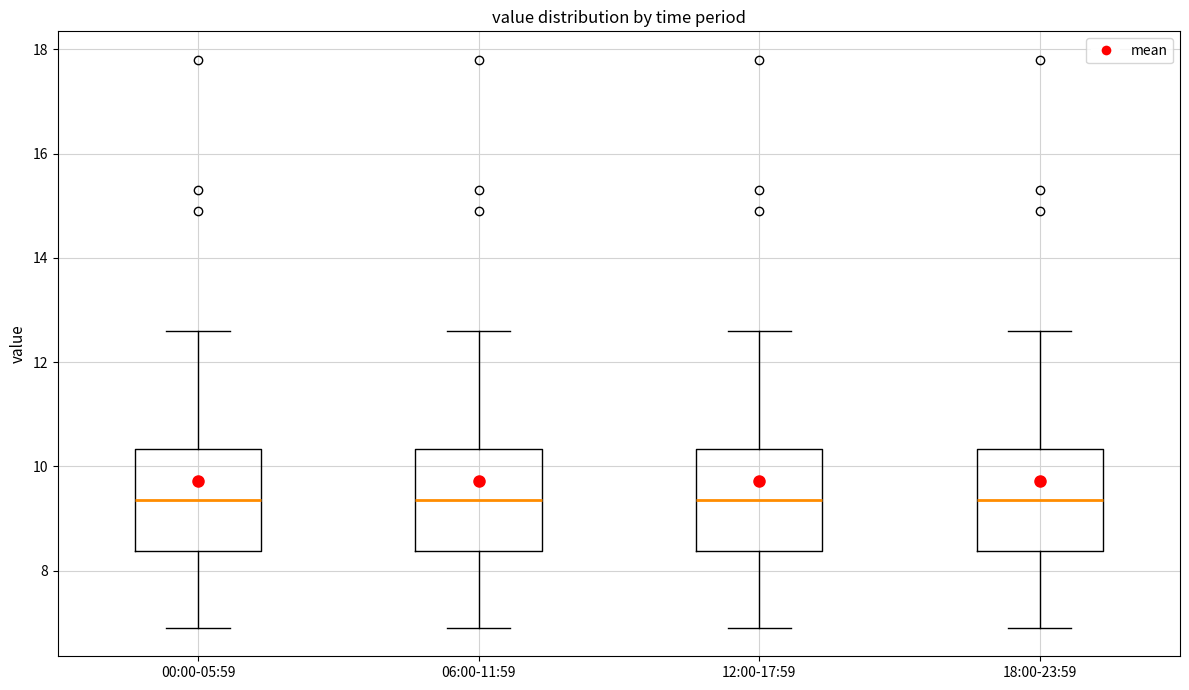

Reading left to right, read every box against the y-axis: the position of its median line, the range the box covers, and the ends of its whiskers. The values are not printed on the chart, so give them approximately, as read against the axis.

00:00-05:59: median 9.4, box 8.4 to 10.4, whiskers 7.0 to 12.6
06:00-11:59: median 9.4, box 8.4 to 10.4, whiskers 7.0 to 12.6
12:00-17:59: median 9.4, box 8.4 to 10.4, whiskers 7.0 to 12.6
18:00-23:59: median 9.4, box 8.4 to 10.4, whiskers 7.0 to 12.6